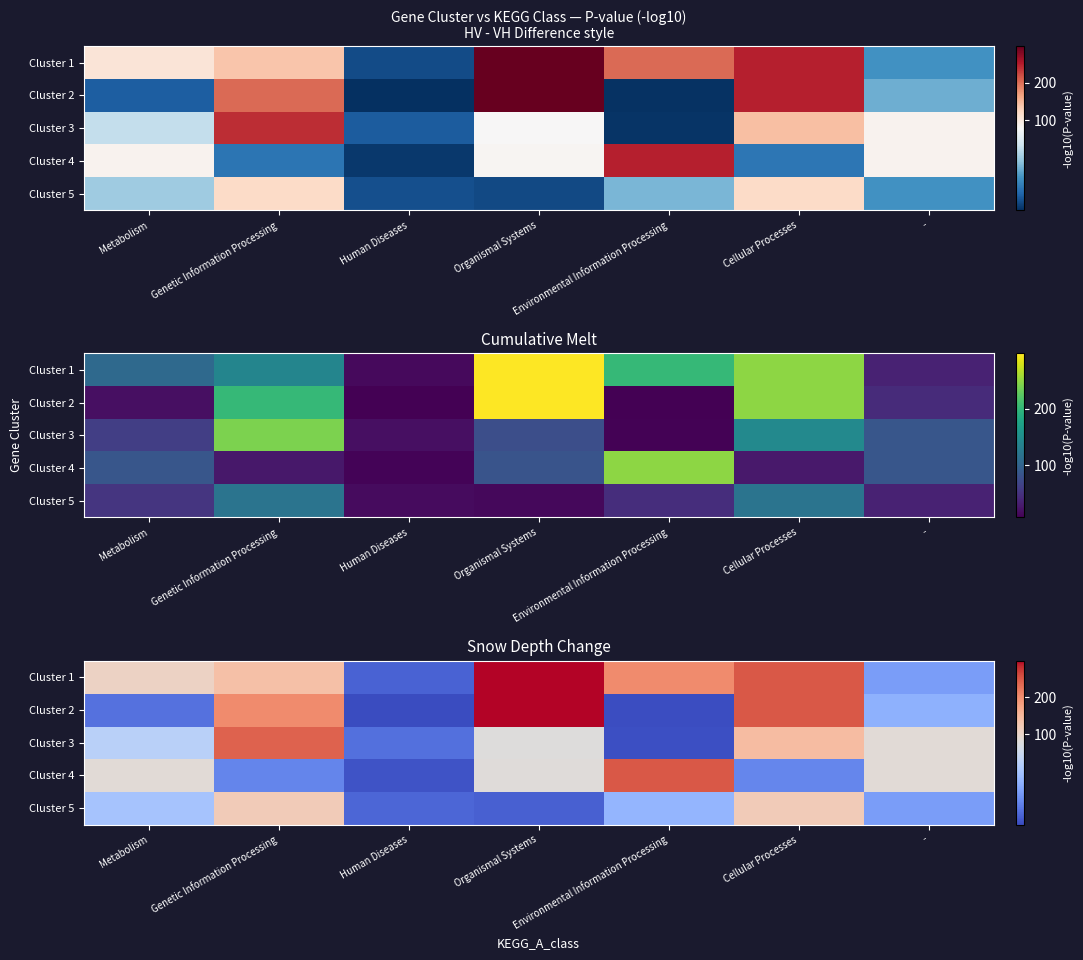

What is the greatest value displayed?

297.7